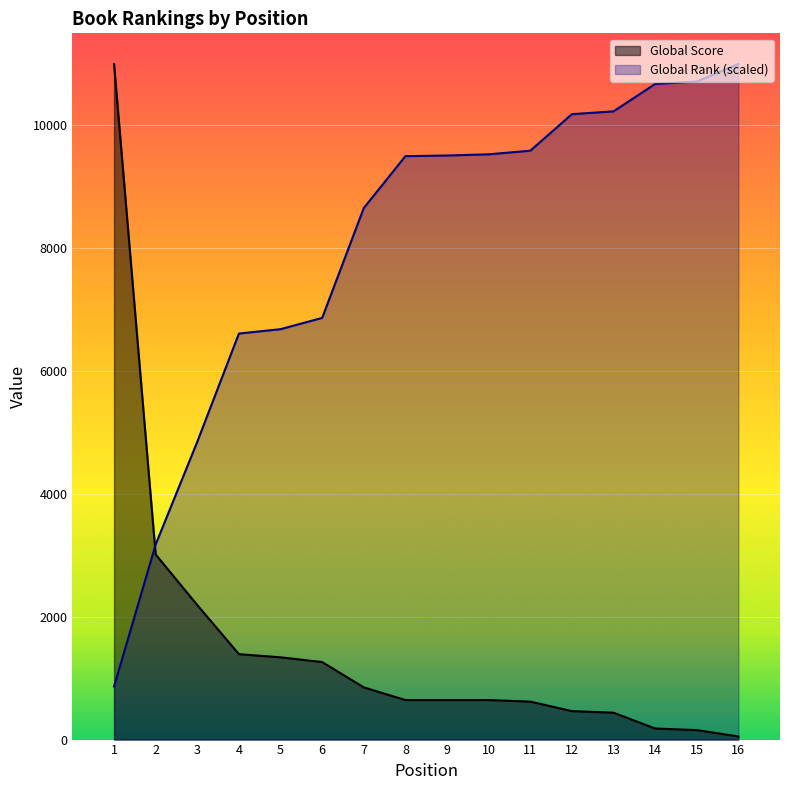

Reading left to right, transcribe all the data shown in this chart.

Global Score: 11000.0	3014.1	2189.7	1391.1	1339.6	1262.3	850.1	644.0	644.0	644.0	618.3	463.7	437.9	180.3	154.6	51.5
Global Rank (scaled): 863.9	3177.7	4849.9	6611.3	6682.7	6866.2	8655.4	9500.4	9510.3	9530.2	9588.7	10183.8	10229.4	10675.7	10715.4	11000.0